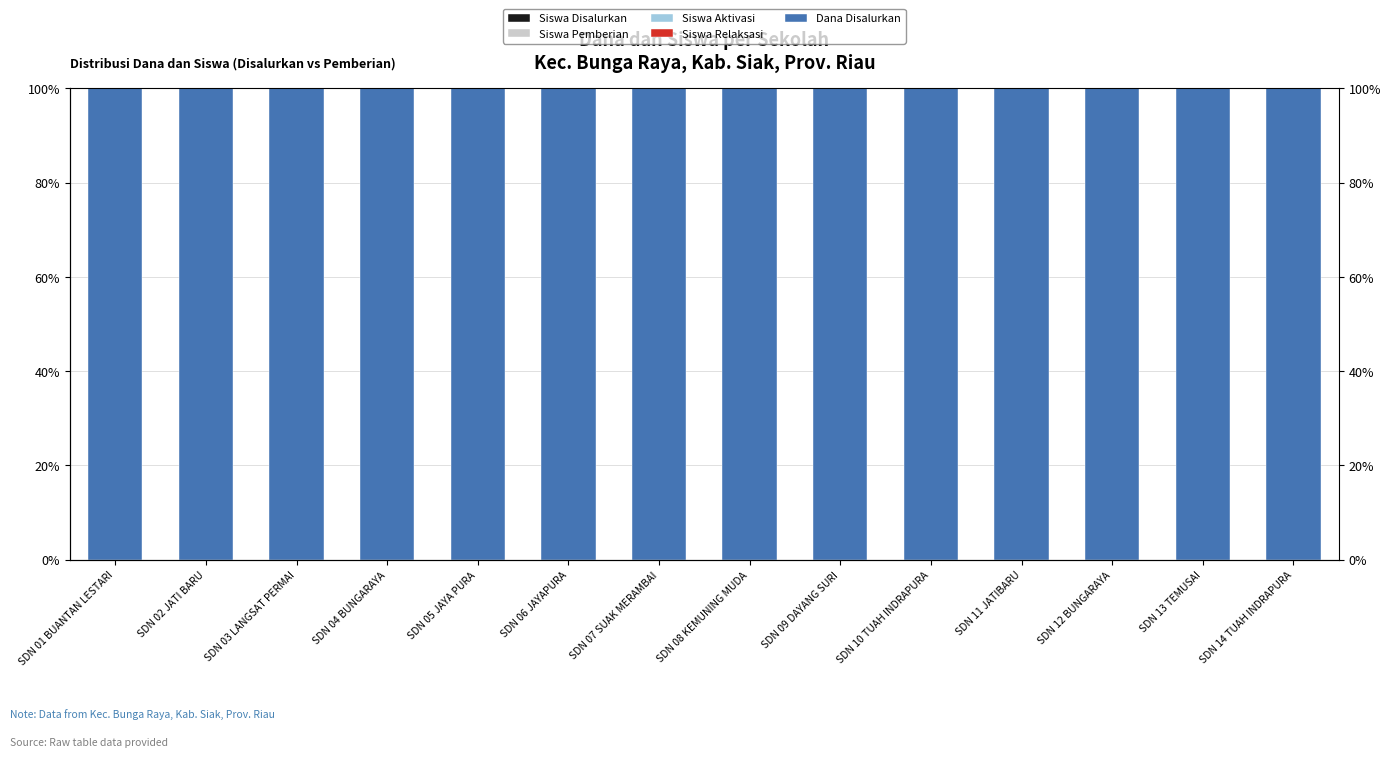

Which has a higher value, SDN 03 LANGSAT PERMAI or SDN 08 KEMUNING MUDA?

SDN 08 KEMUNING MUDA